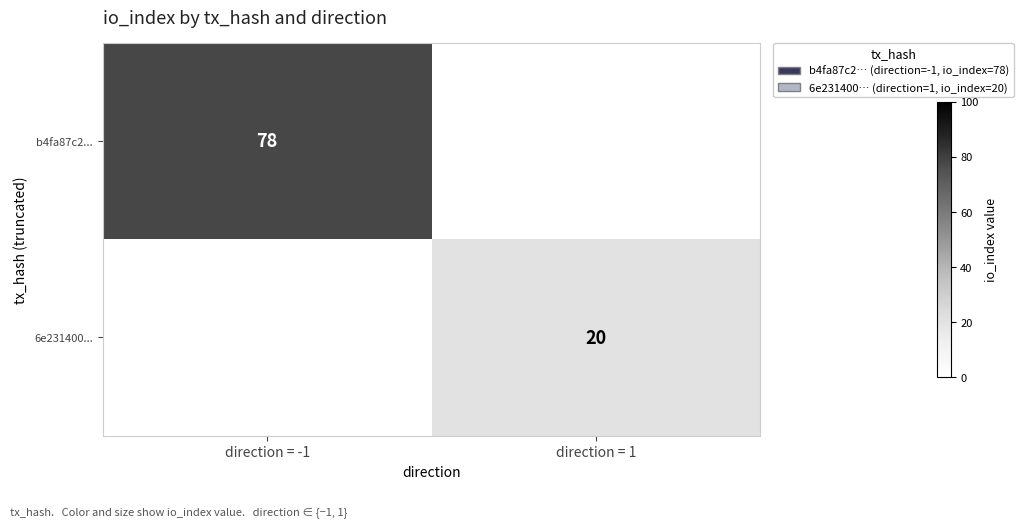

The value of b4fa87c2... at direction = -1 is 78. True or false?

True